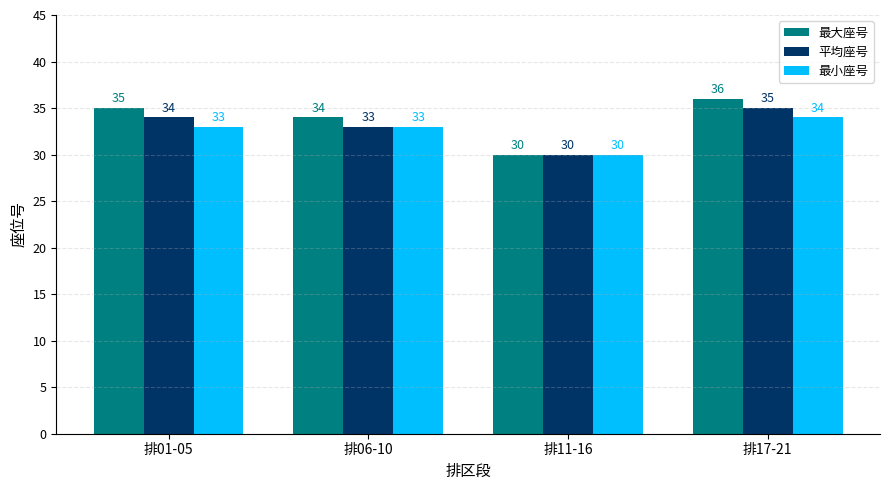

Reading left to right, list all the values displayed in this chart.

最大座号: 35	34	30	36
平均座号: 34	33	30	35
最小座号: 33	33	30	34